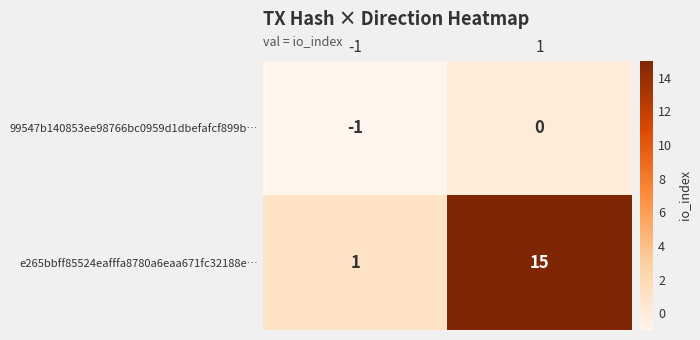

List the series in order of their overall mean, highest first.

e265bbff85524eafffa8780a6eaa671fc32188e…, 99547b140853ee98766bc0959d1dbefafcf899b…